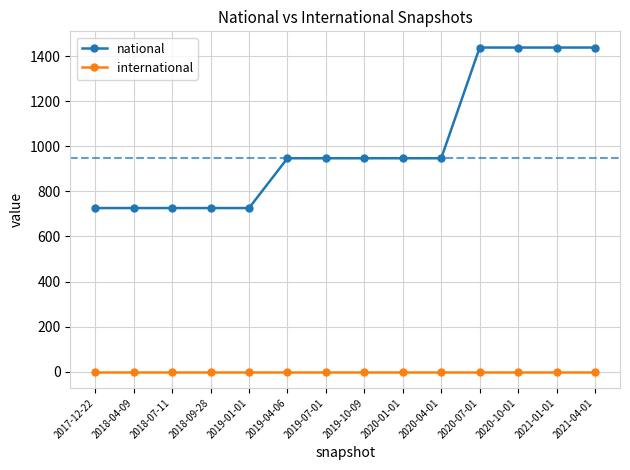

Is it true that national equals 1361 at 2019-04-06?

False